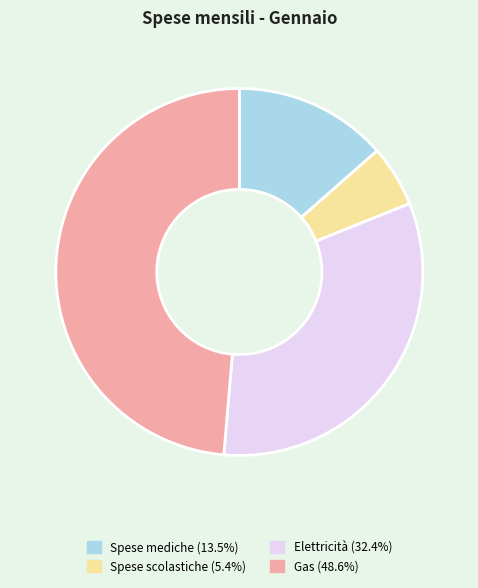

Does Spese scolastiche represent more than half of the total?

No